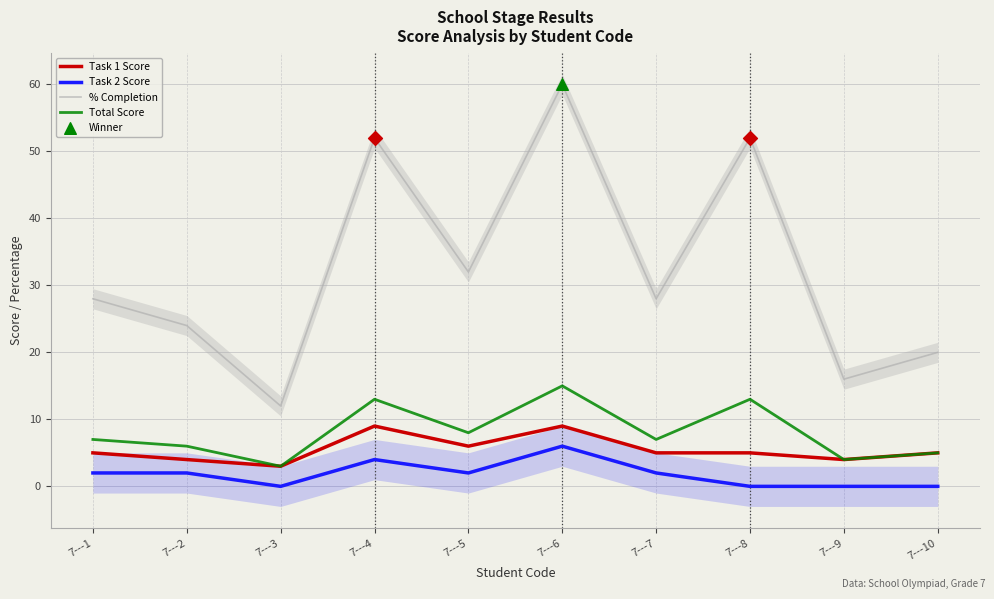

Which series contains the highest Y value?

% Completion